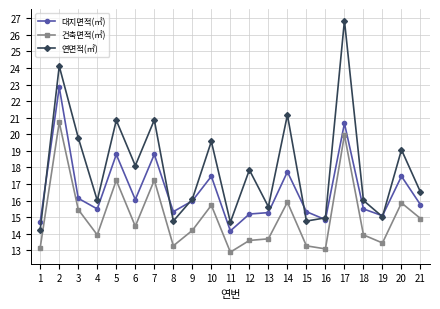

Which series has the widest spread of values?

연면적(㎡)